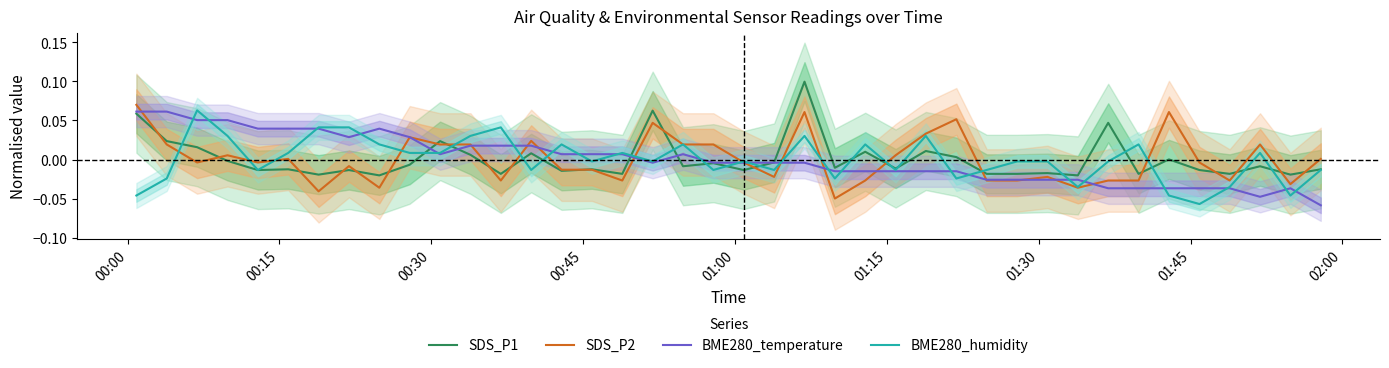

Does the chart display data point markers on the line(s)?

No